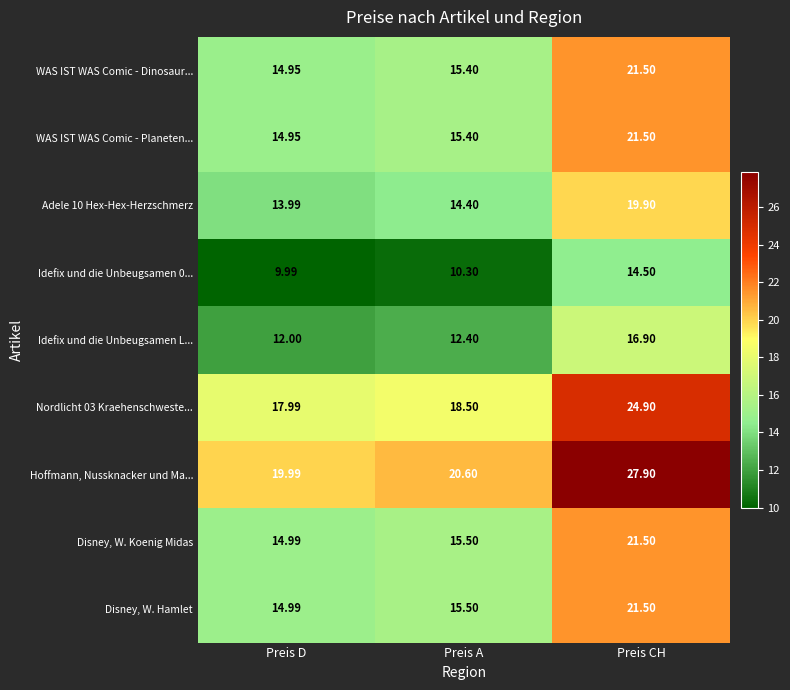

At which category is the sum across all series the highest?

Preis CH